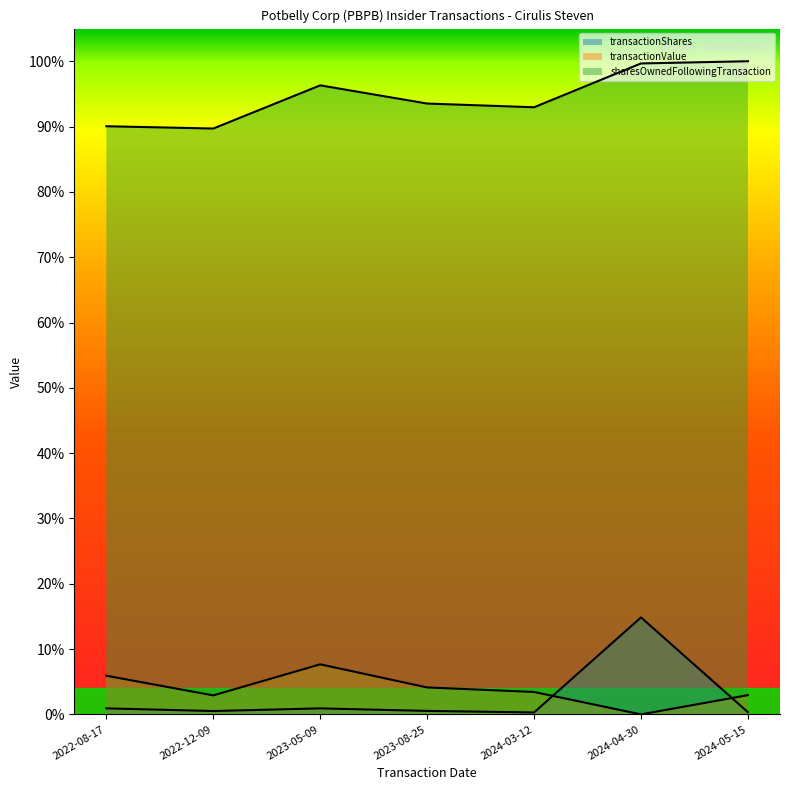

Which series has the largest total across all categories?

sharesOwnedFollowingTransaction